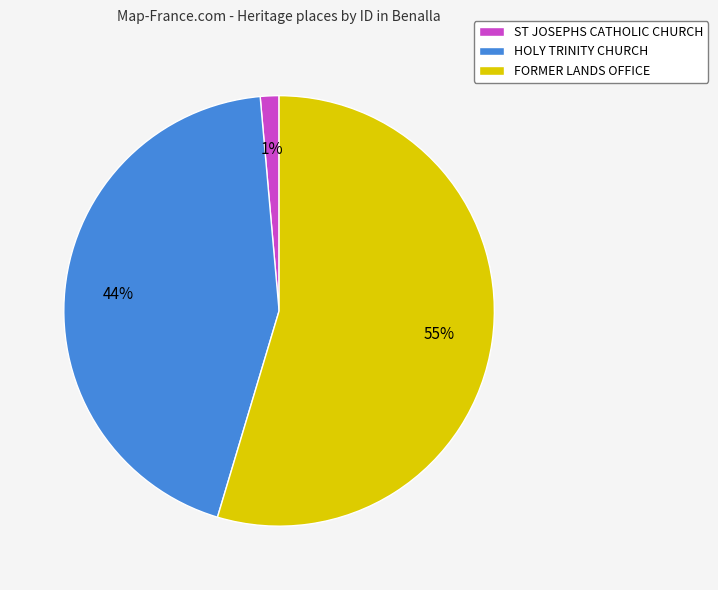

Count the number of slices in the pie.

3